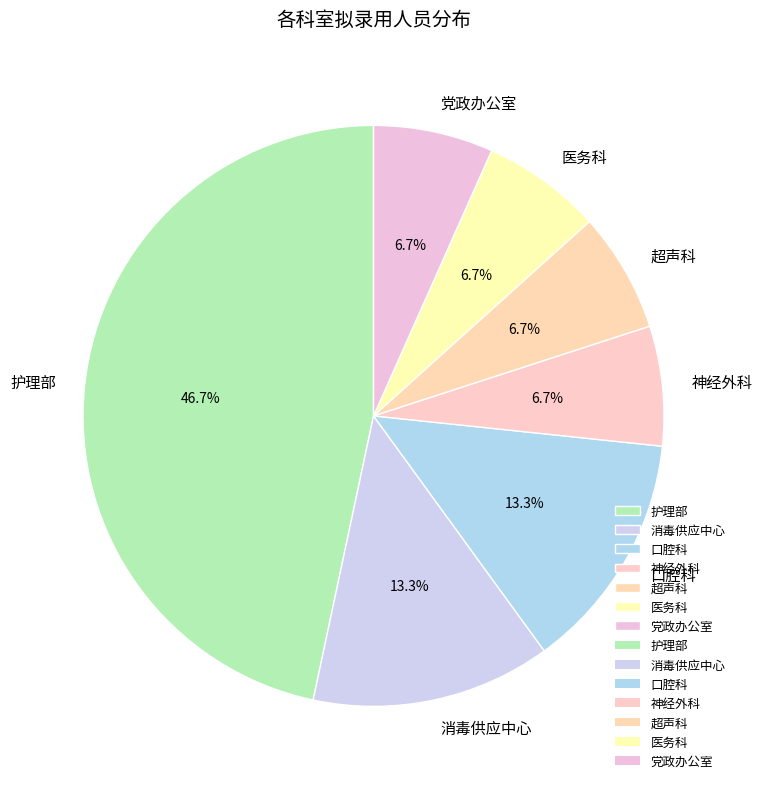

How many segments does this pie chart have?

7